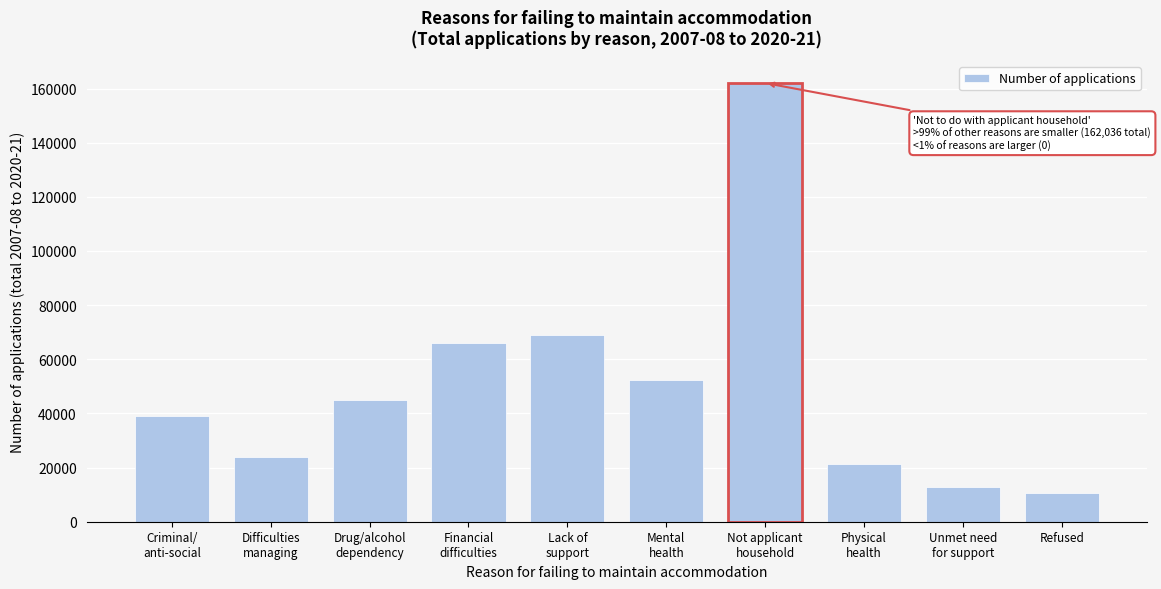

Reading left to right, what are all the values shown in this chart?

39129	23871	44824	65997	69010	52278	162036	21220	12985	10456